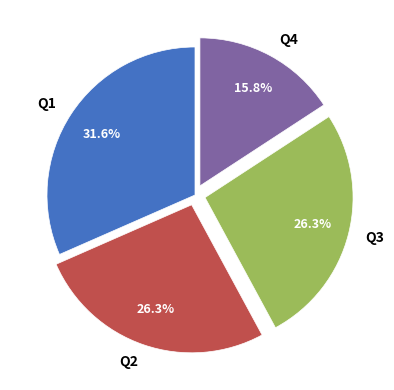

What is the smallest slice in the pie chart?

Q4